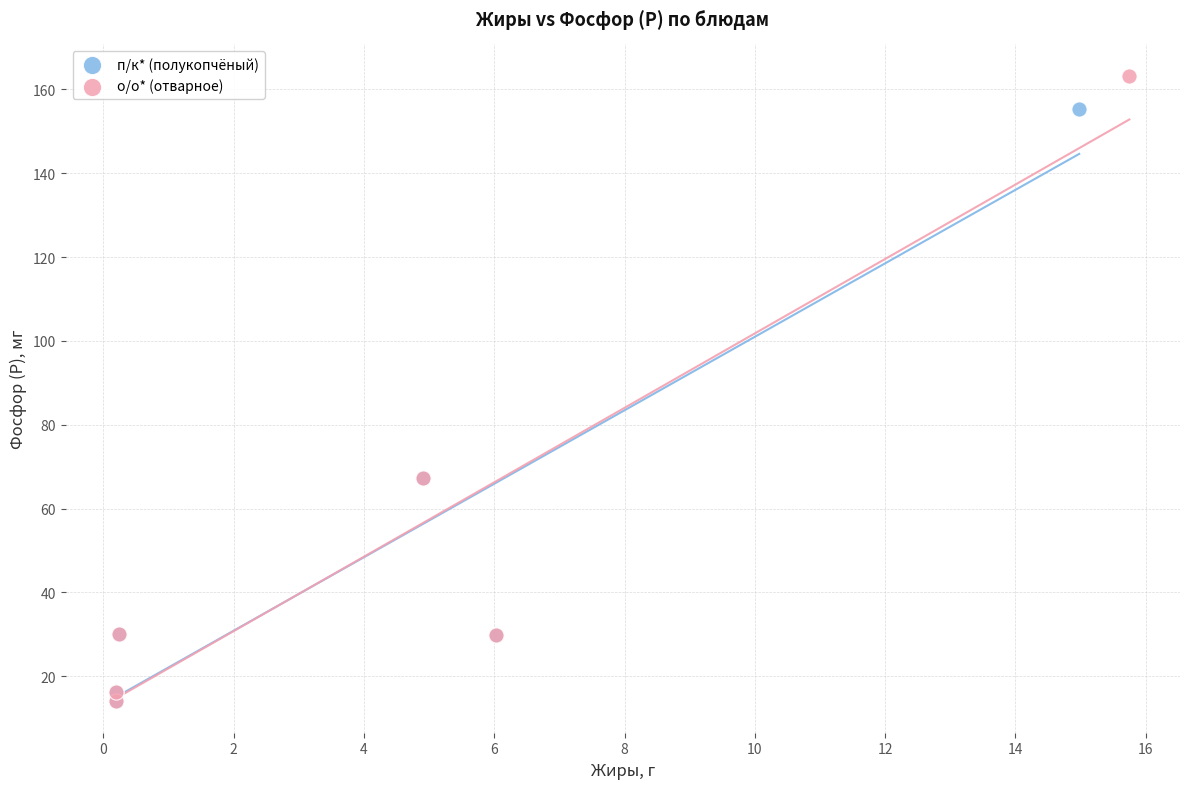

Which series contains the highest Y value?

о/о* (отварное)